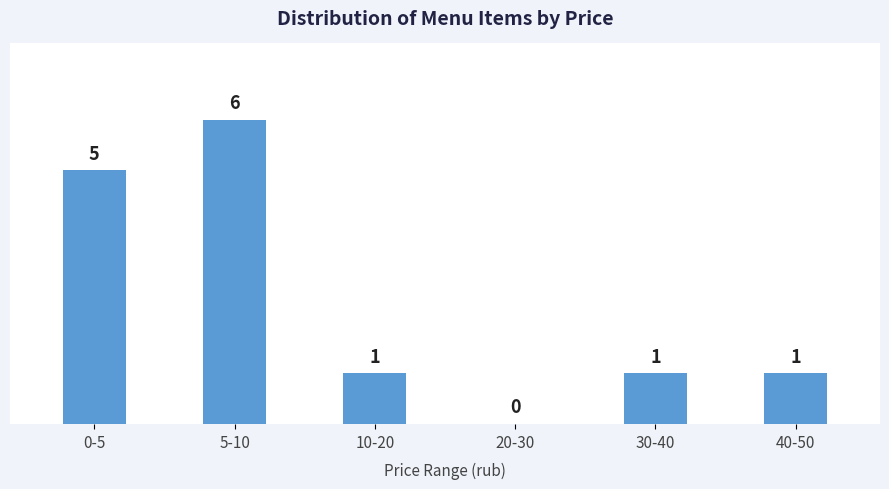

Reading right to left, extract all data points from this chart.

40-50=1	30-40=1	20-30=0	10-20=1	5-10=6	0-5=5